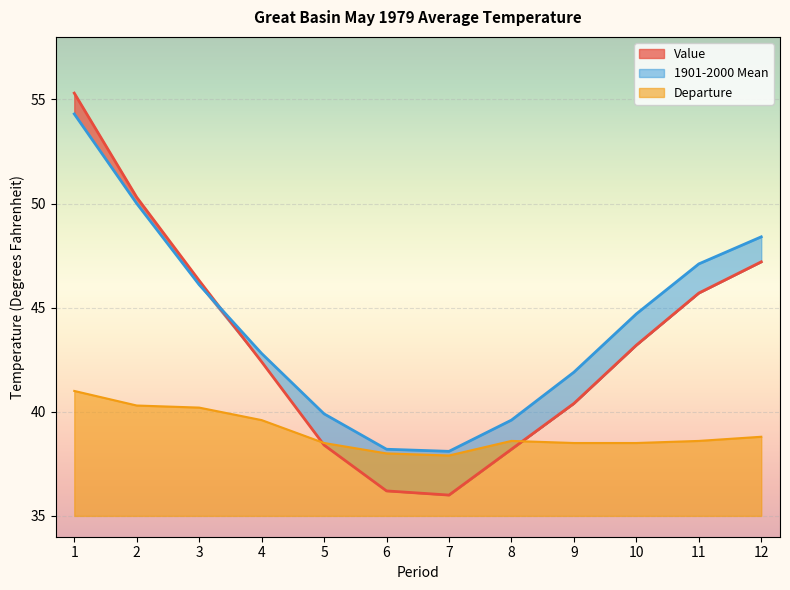

Which category has the lowest value in the Value series?

7